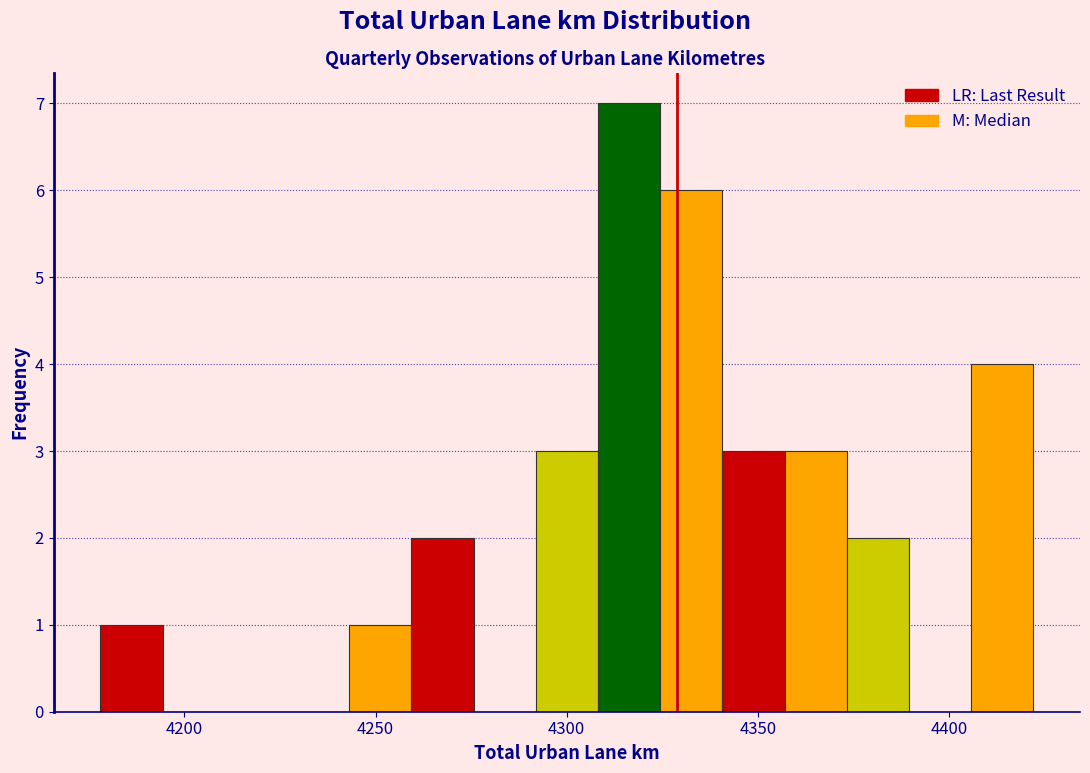

Read against the x-axis, roughly where is the centre of the tallest bar?

4315